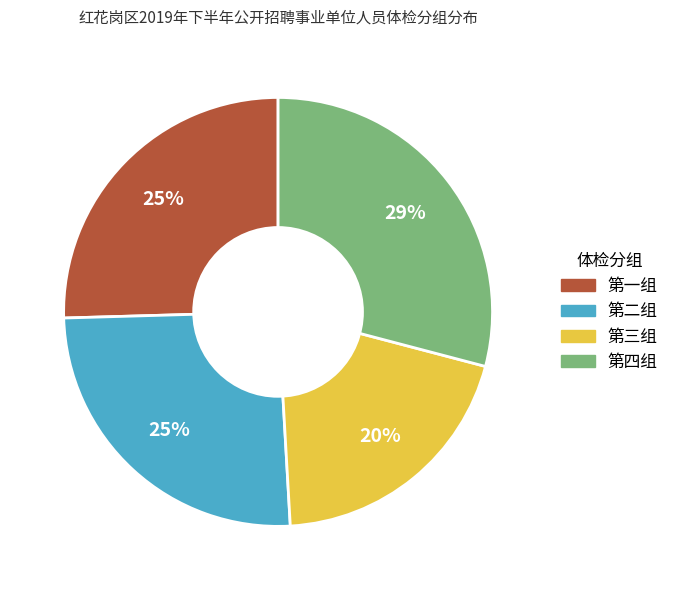

Is it true that 第三组 is 9% of the pie?

False